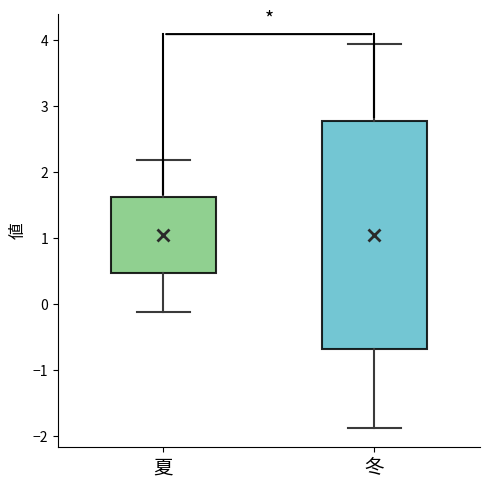

Where does the median line of the box for 夏 sit on the y-axis? The values are not printed on the chart, so give them approximately, as read against the axis.

1.1